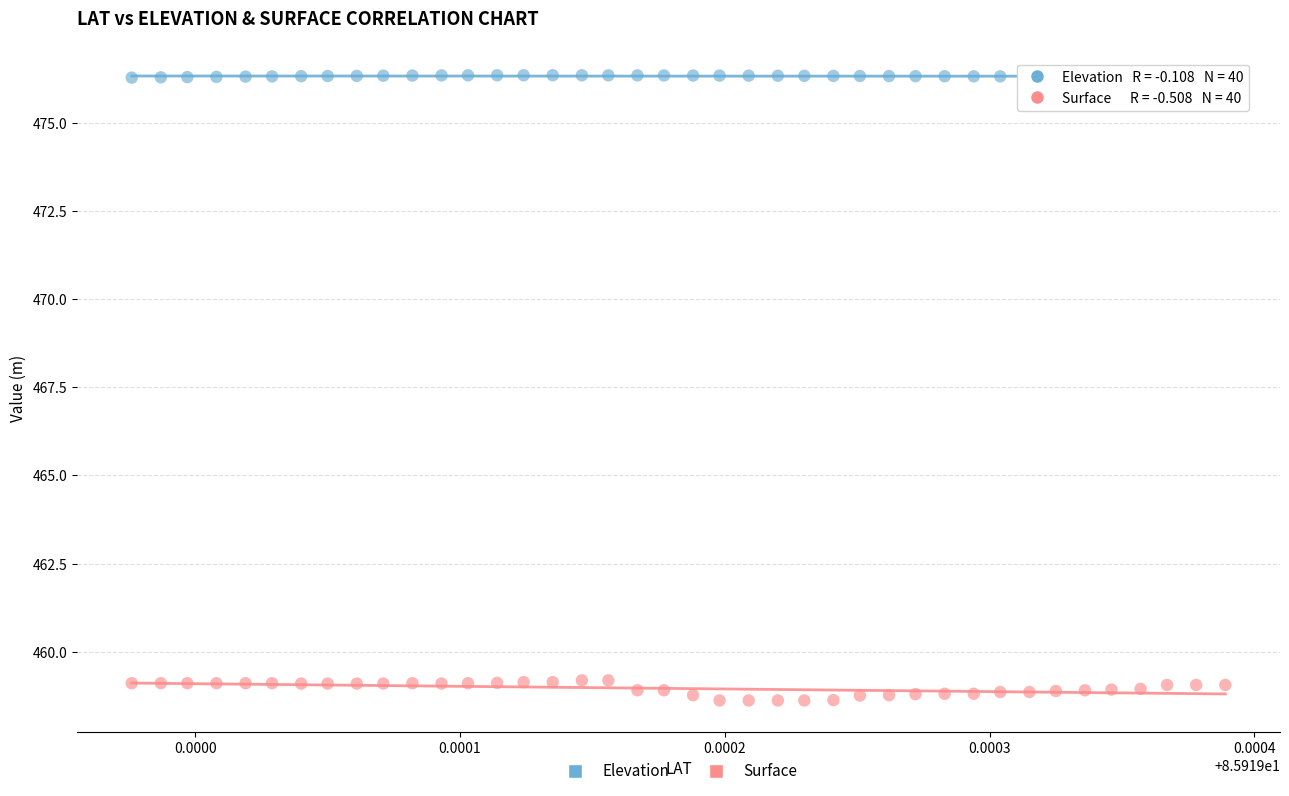

Which series has the widest spread of Y values?

Surface